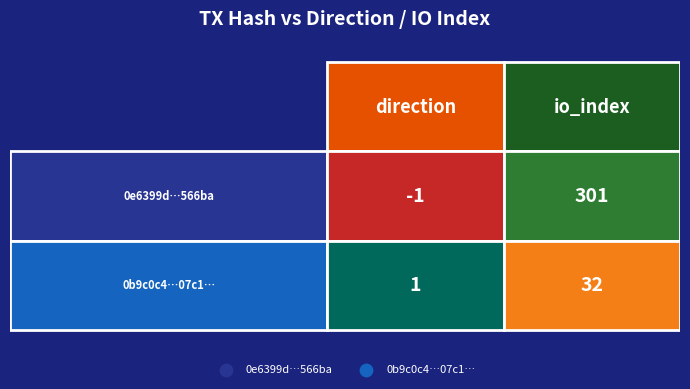

Which series has the widest spread of values?

0e6399d30aa39ecac901bbdc2937701567566ba